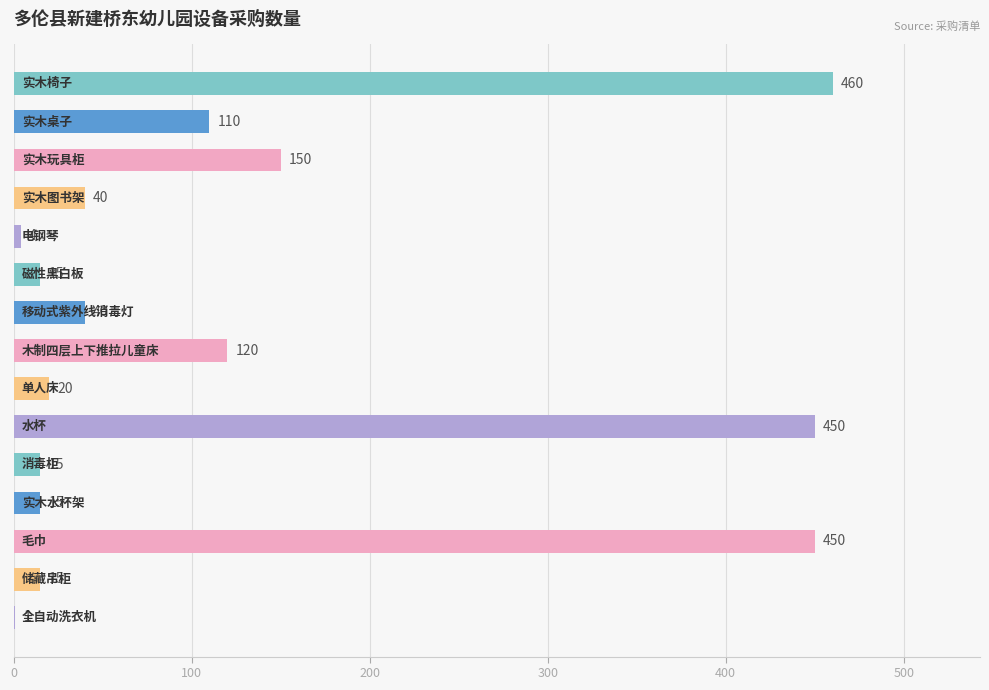

Count the number of data series in this chart.

1